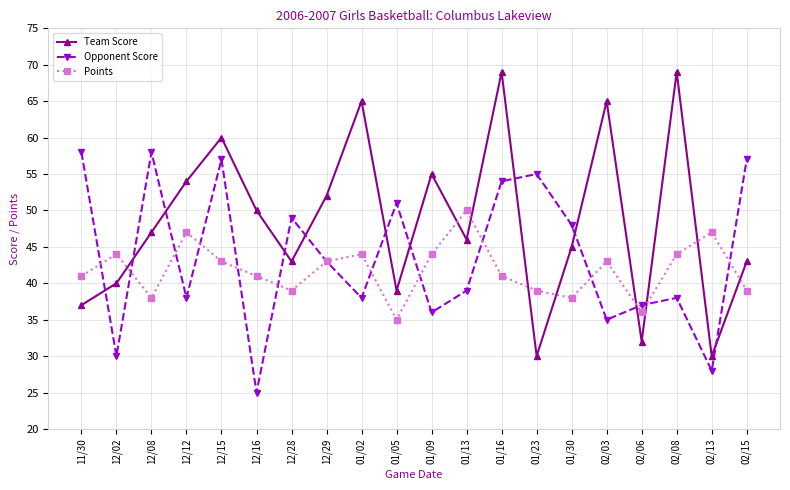

What value does the Opponent Score series have at 01/02?

38